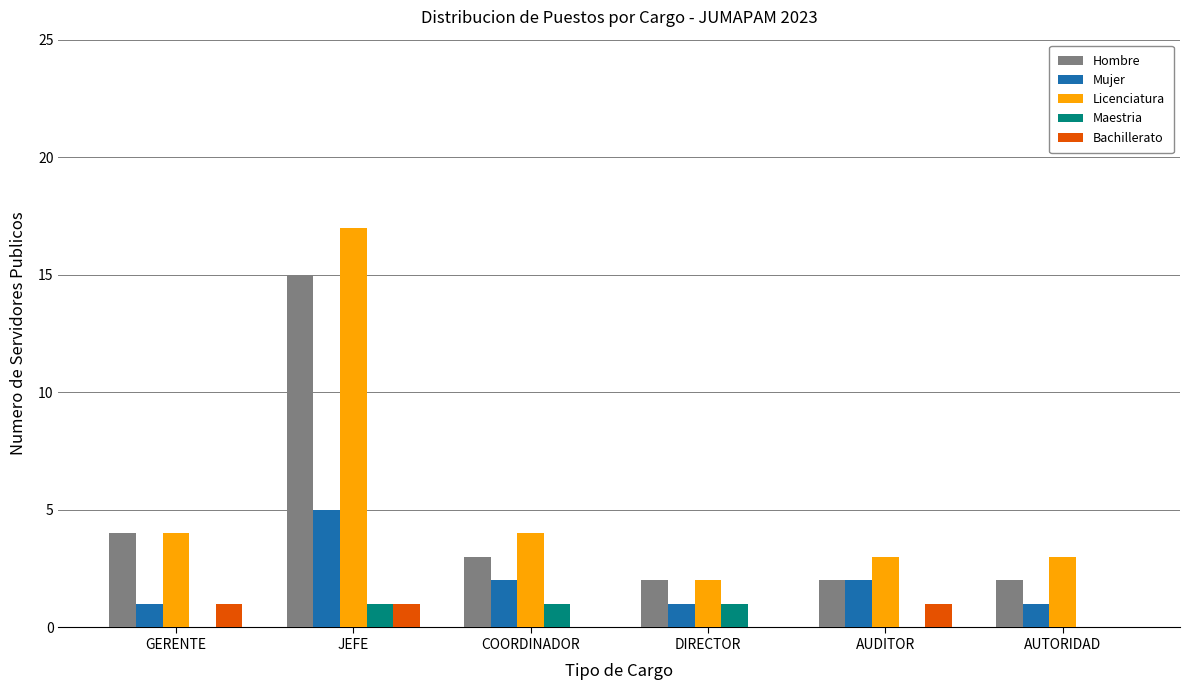

The value of Mujer at COORDINADOR is 2. True or false?

True